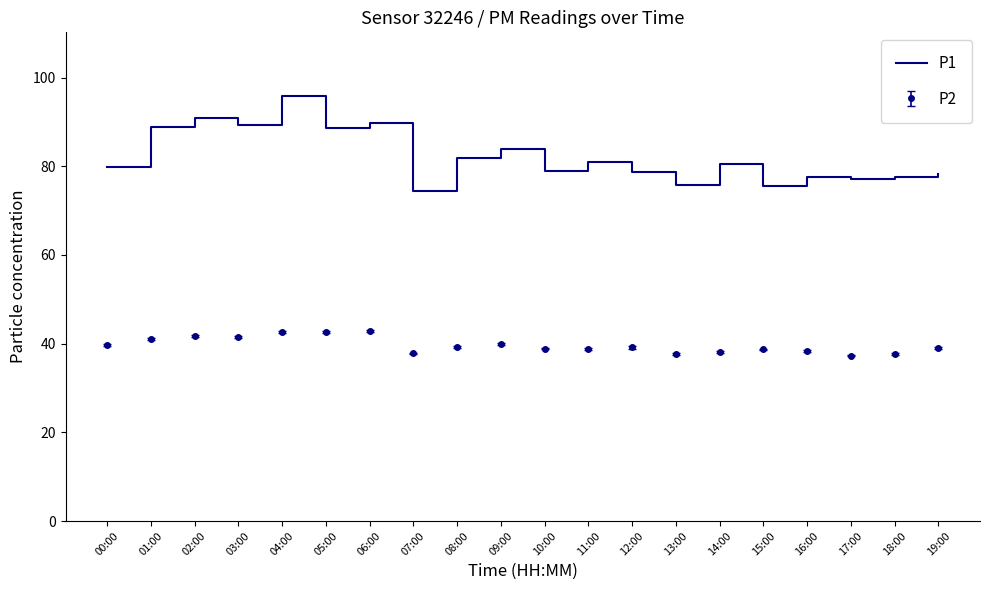

What is the label of the 4th point from the right?

16:00